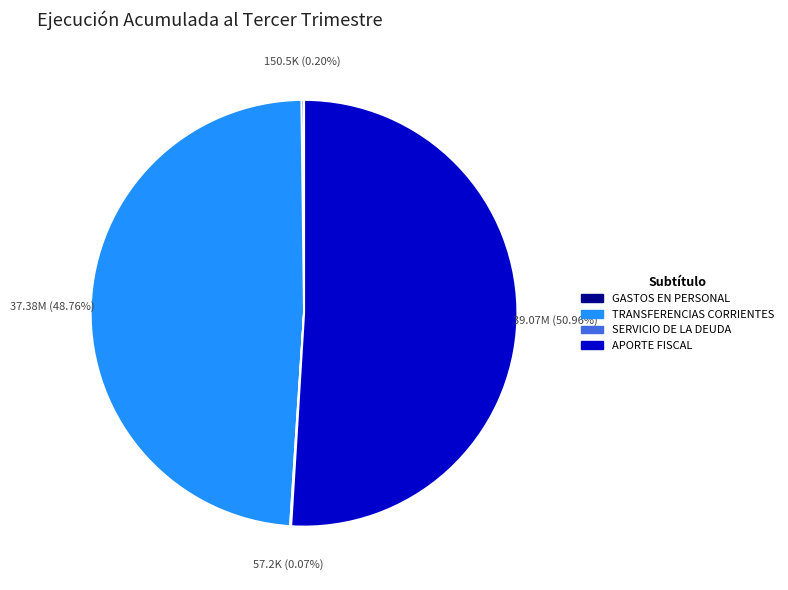

Is there a majority slice in this chart?

Yes